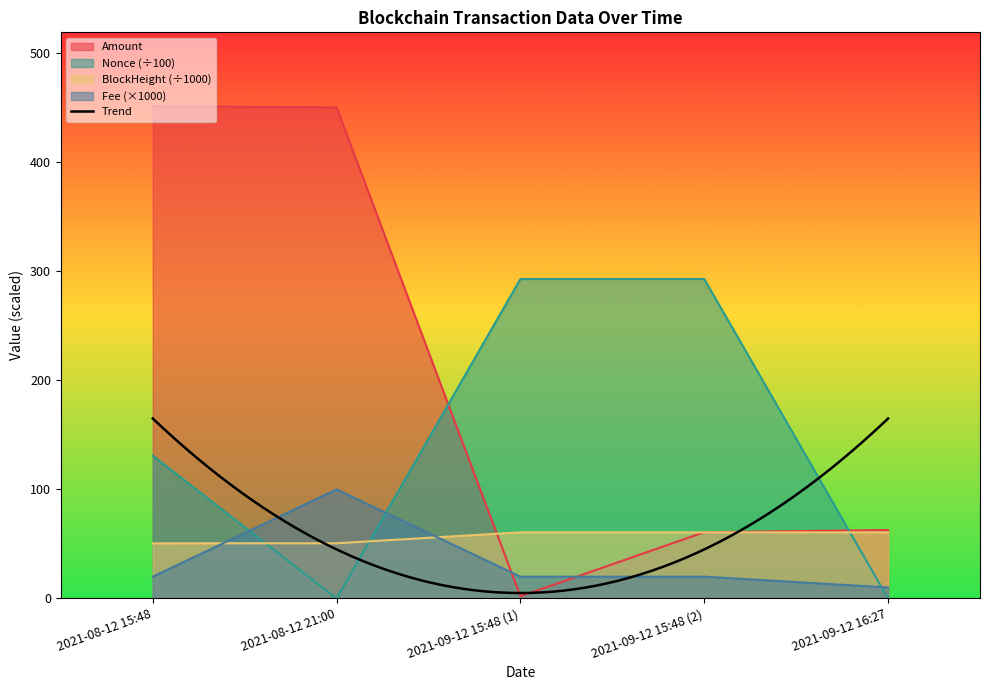

Rank the series at 2021-08-12 21:00 from lowest to highest value.

Nonce, BlockHeight, Fee, Amount